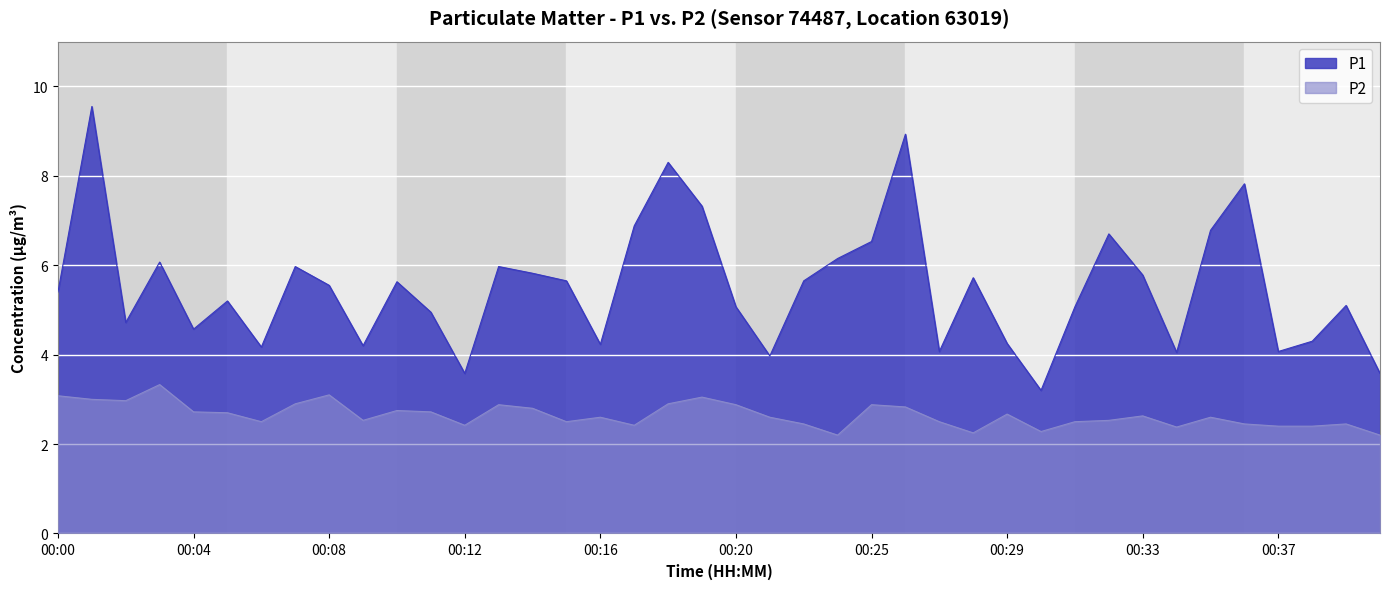

How many lines are shown in the chart?

2